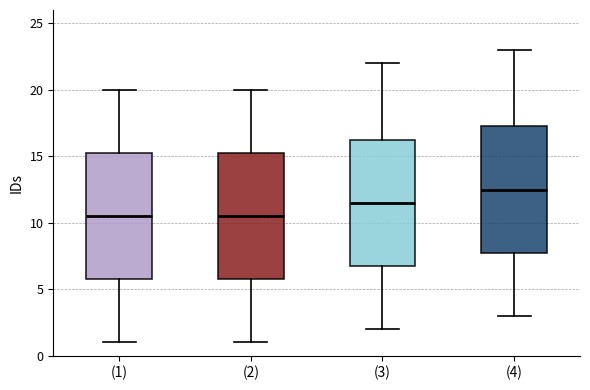

Reading left to right, read every box against the y-axis: the position of its median line, the range the box covers, and the ends of its whiskers. The values are not printed on the chart, so give them approximately, as read against the axis.

(1): median 10.5, box 6.0 to 15.5, whiskers 1.0 to 20.0
(2): median 10.5, box 6.0 to 15.5, whiskers 1.0 to 20.0
(3): median 11.5, box 7.0 to 16.5, whiskers 2.0 to 22.0
(4): median 12.5, box 8.0 to 17.5, whiskers 3.0 to 23.0